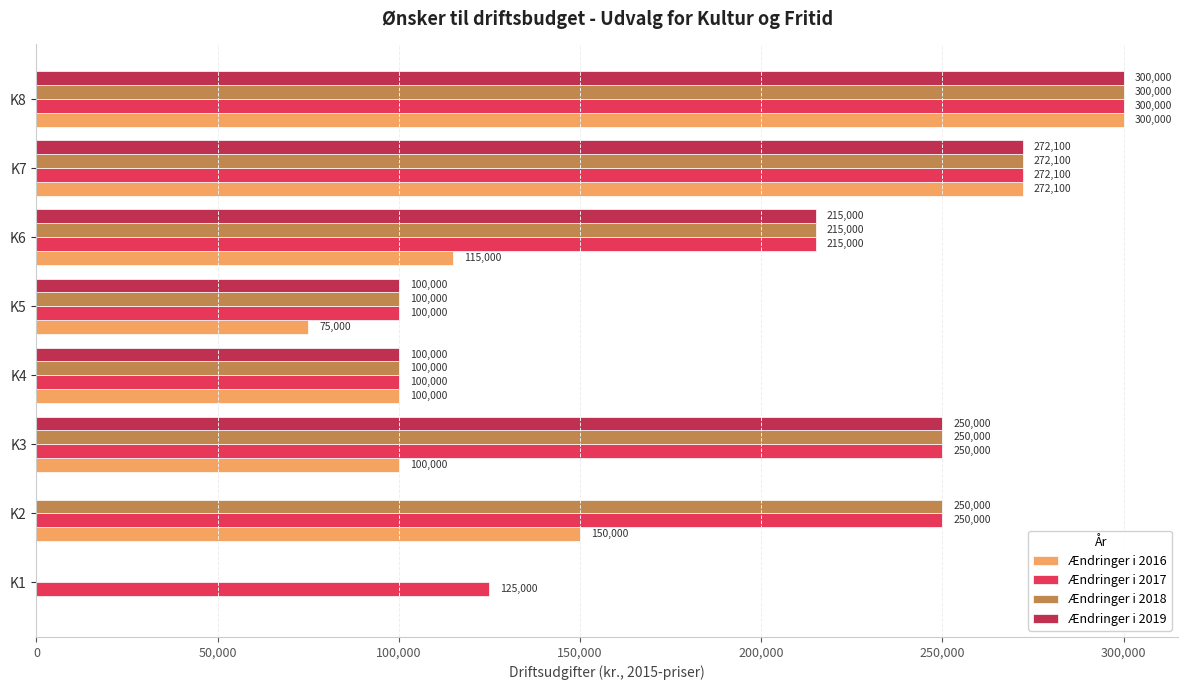

At which category is the sum across all series the highest?

K8